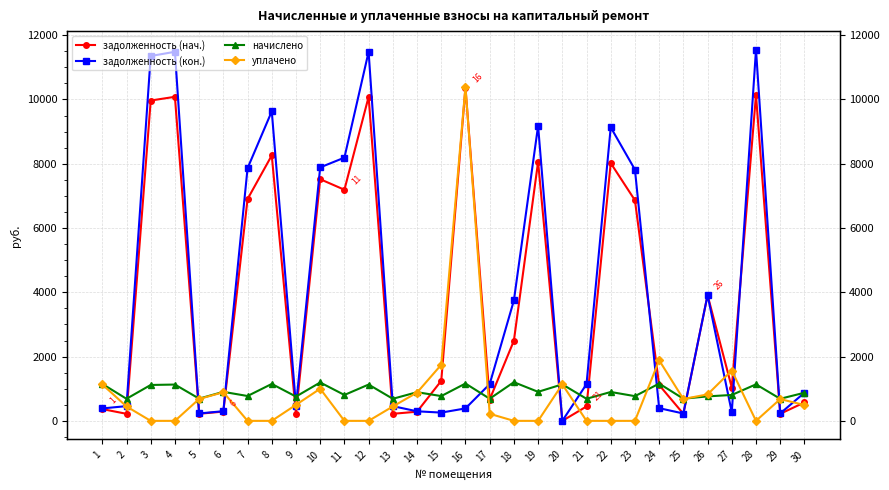

Which series ends up on top after the final intersection of уплачено and начислено?

начислено